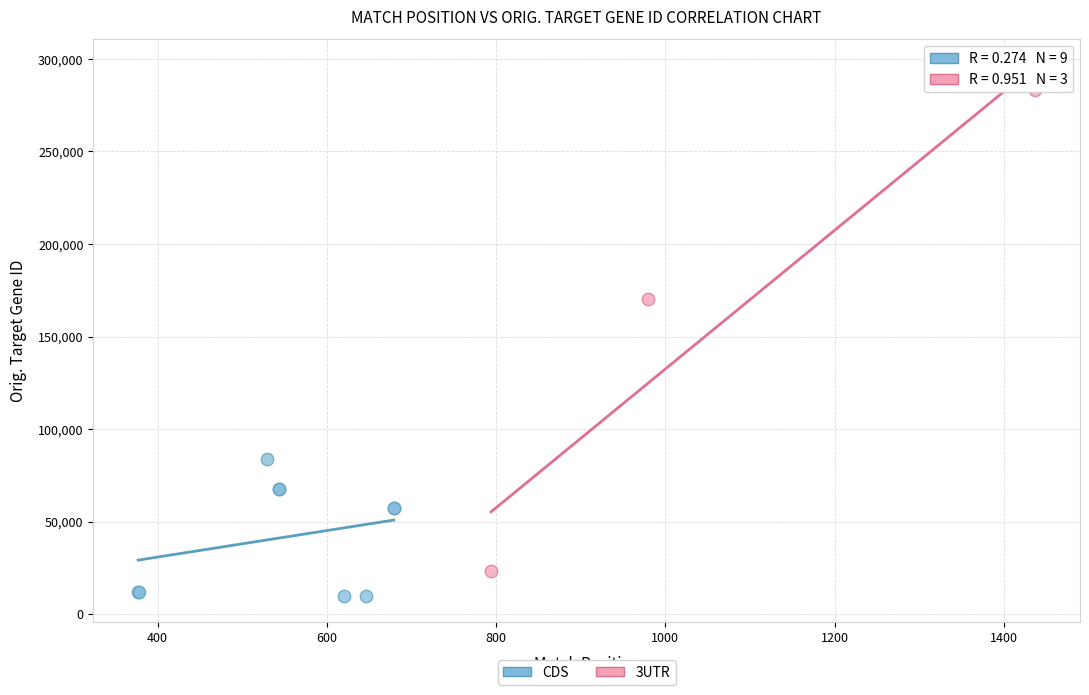

Which series contains the lowest Y value?

CDS